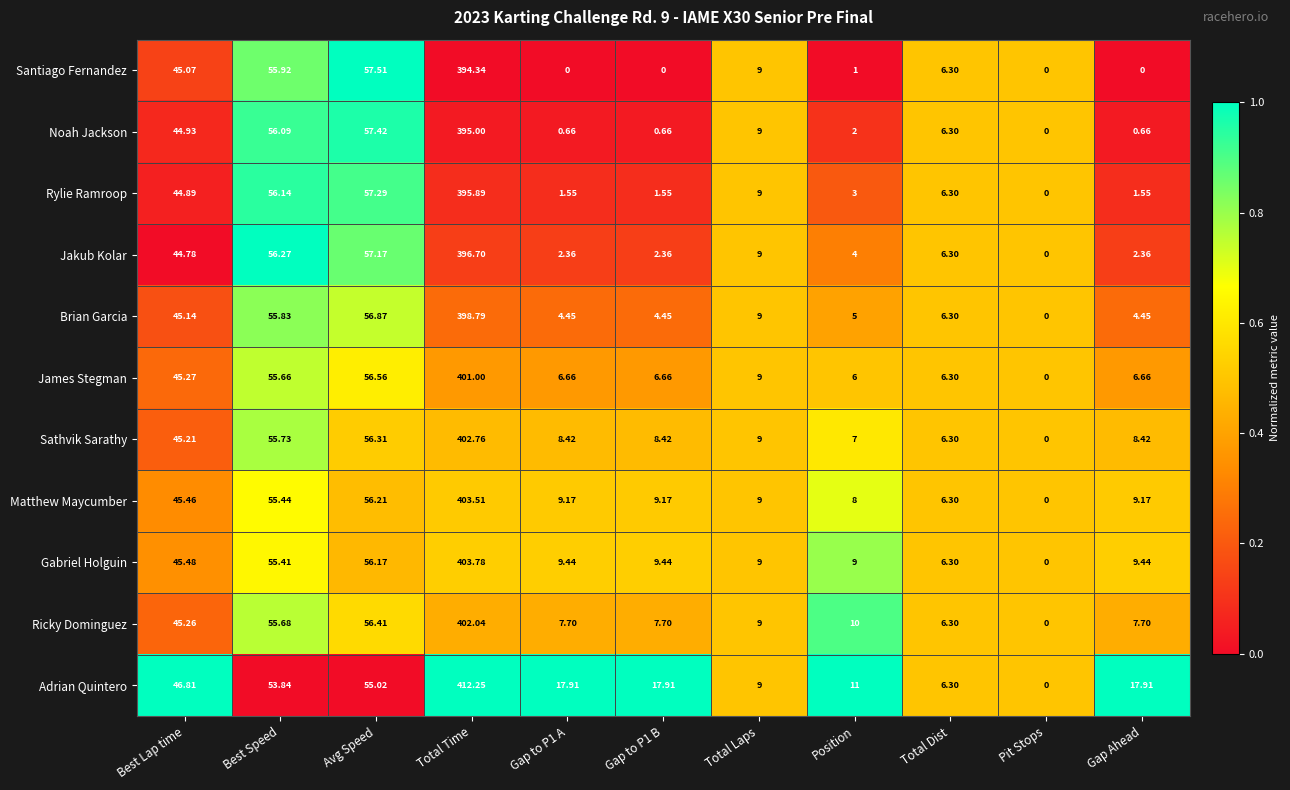

Which series has the largest range (max minus min)?

Adrian Quintero